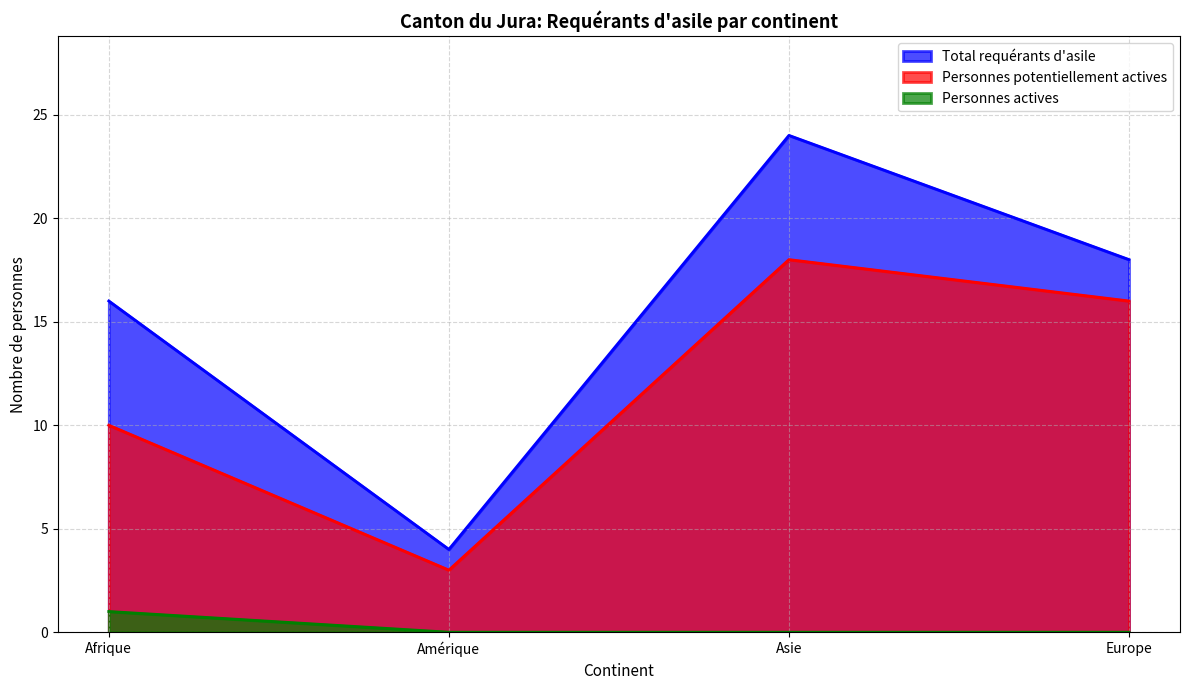

At which category is the sum across all series the highest?

Asie